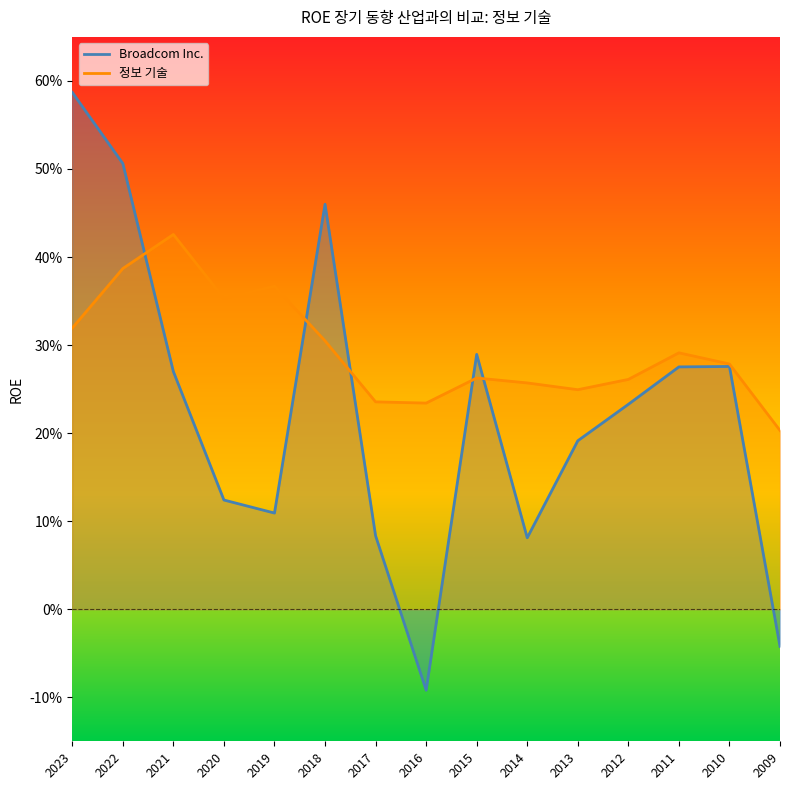

What are all the series names shown in the legend?

Broadcom Inc., 정보 기술